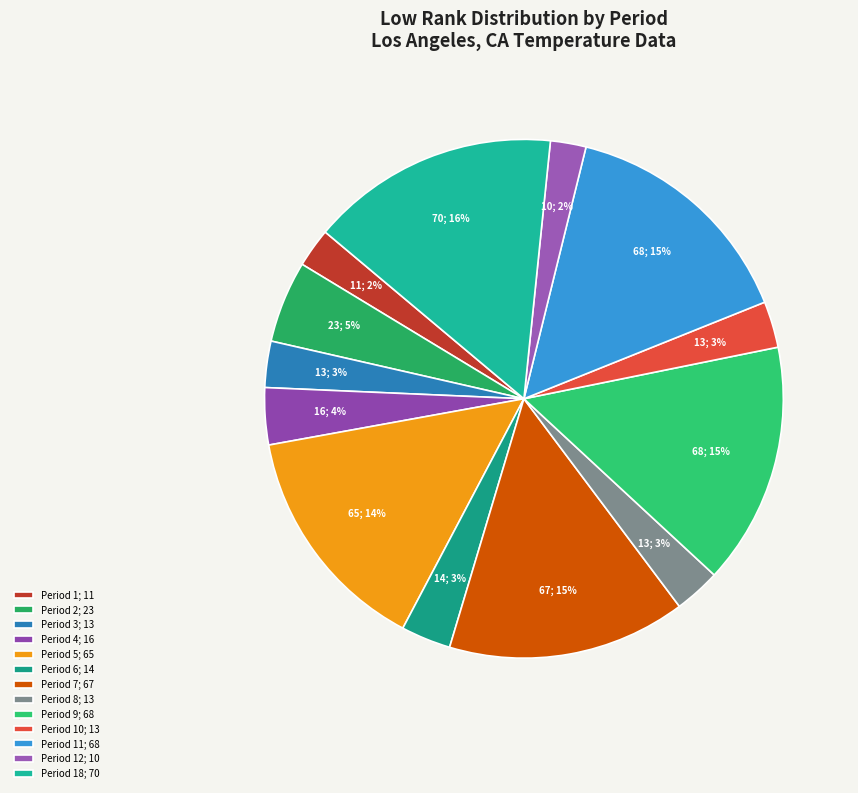

To the nearest percent, what is the average slice percentage?

8%